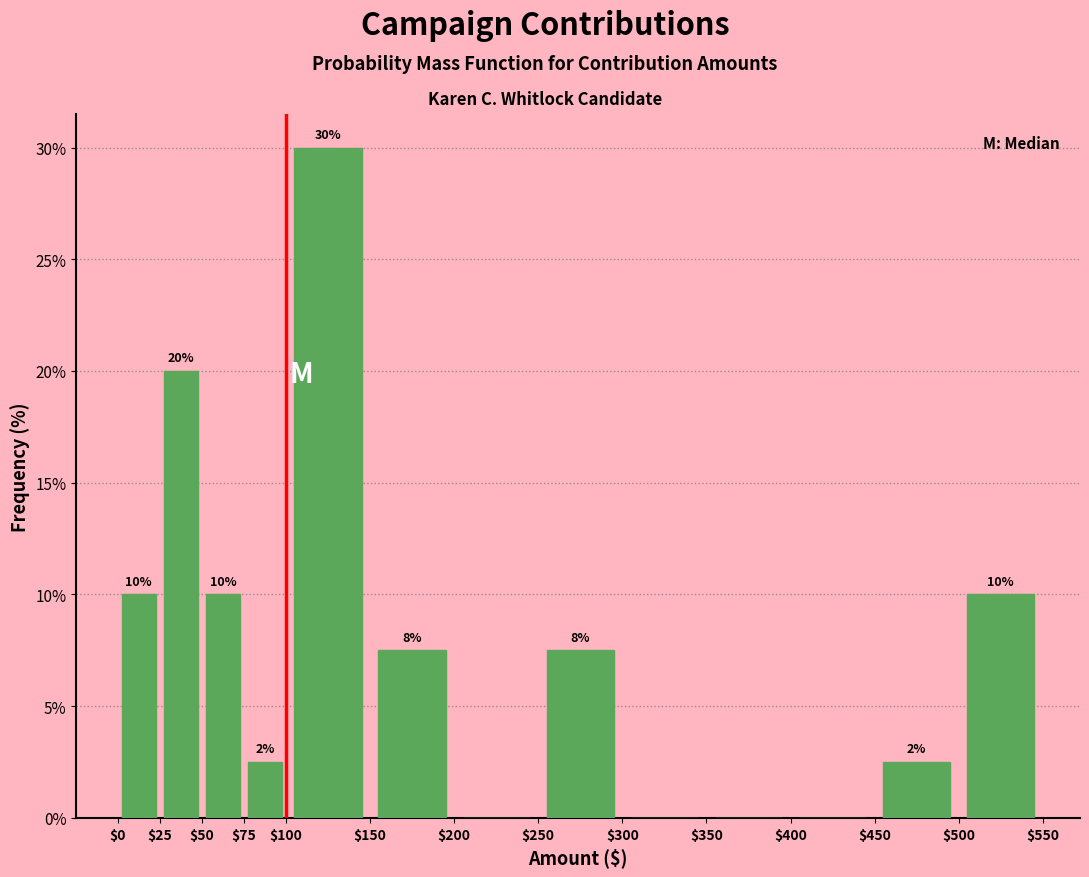

Over which range of the x-axis is the bar tallest?

$100 to $150